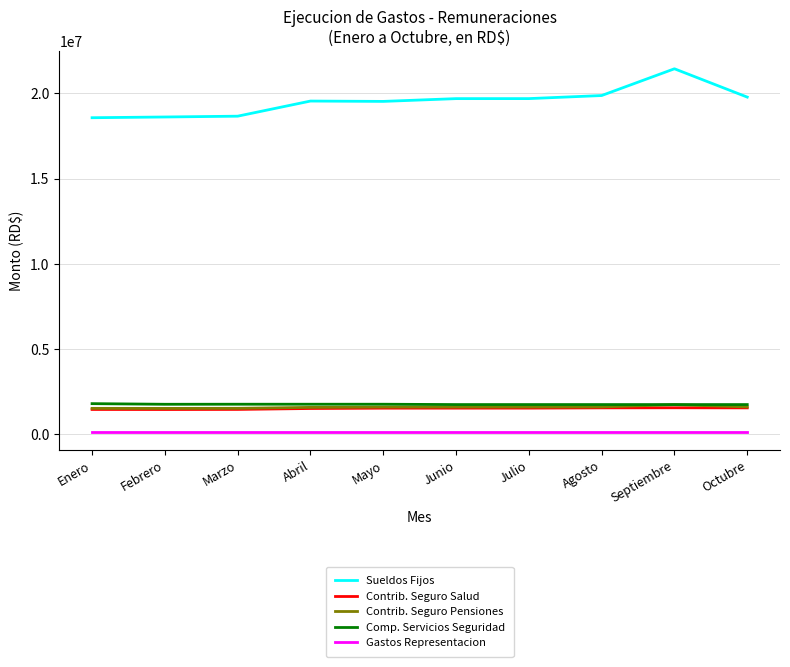

Which category has the highest value across all series?

Septiembre